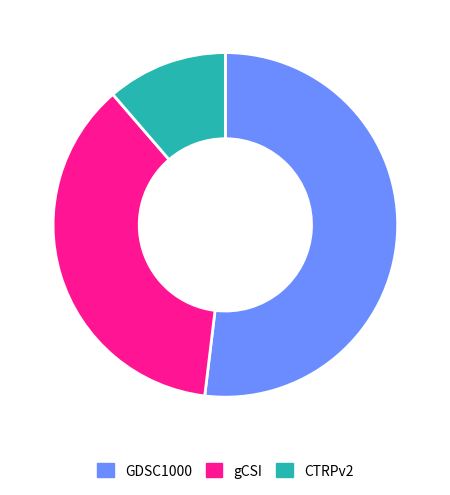

Is the sum of gCSI and GDSC1000 greater than half?

Yes